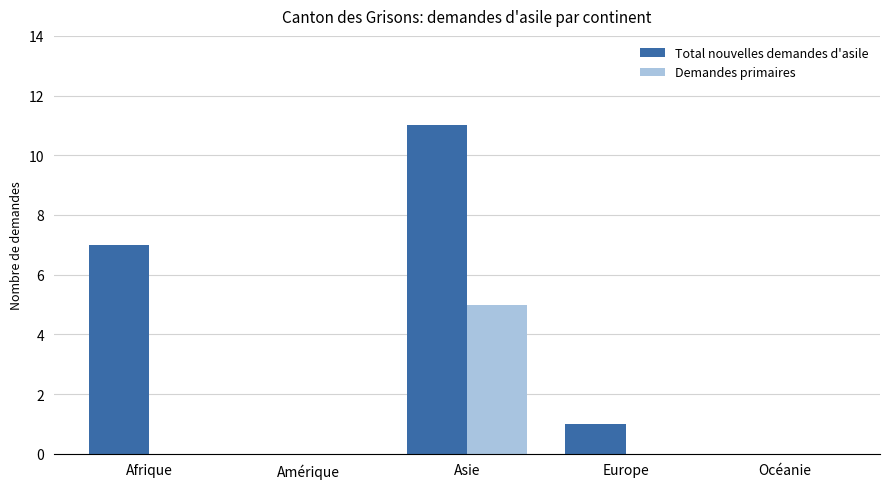

Does the chart contain stacked bars?

No